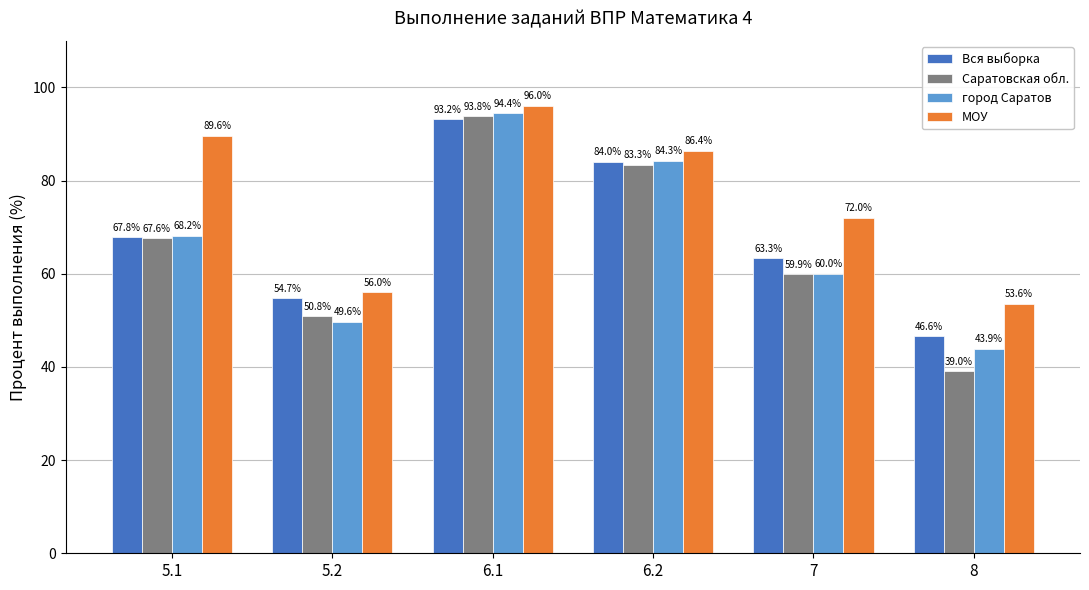

What is the difference between the second highest and minimum values in the МОУ series?

36.0